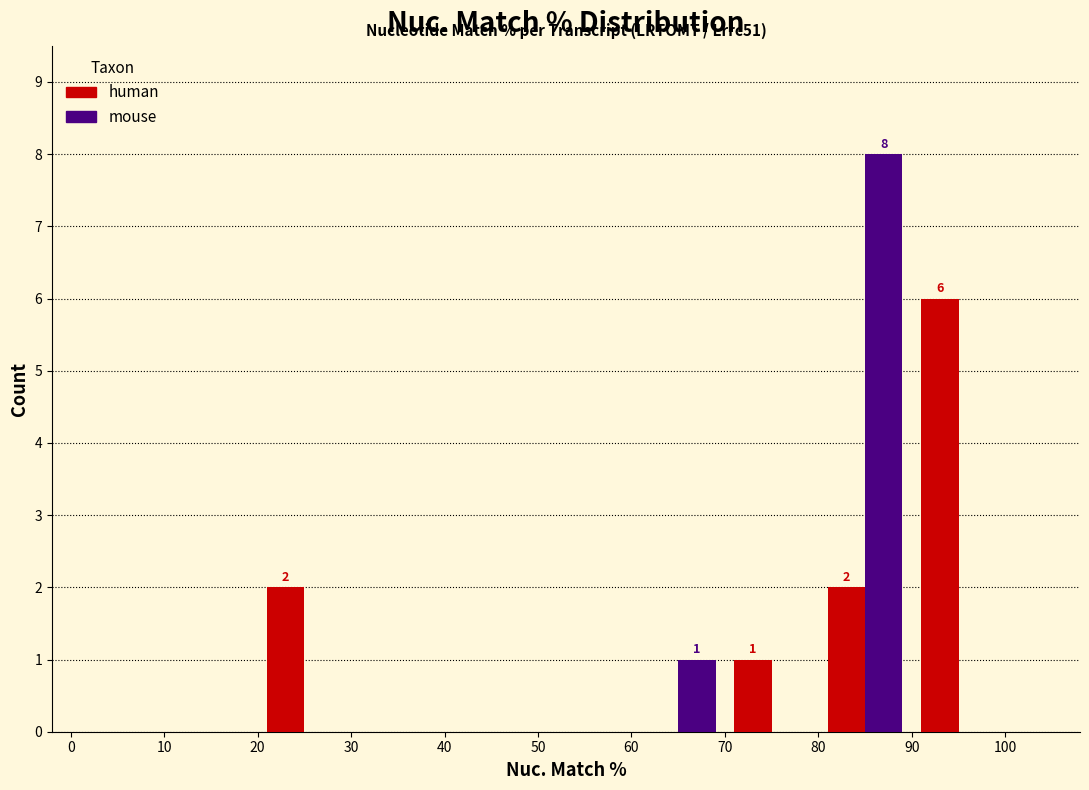

In the human series, which range on the x-axis has the tallest bar?

90 to 100